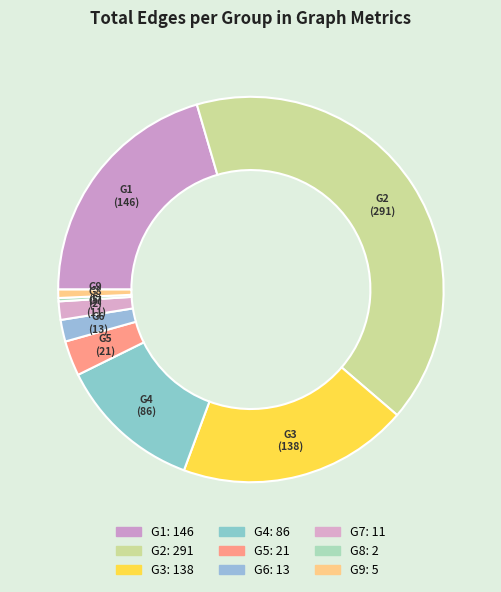

Which slice is the smallest?

G8